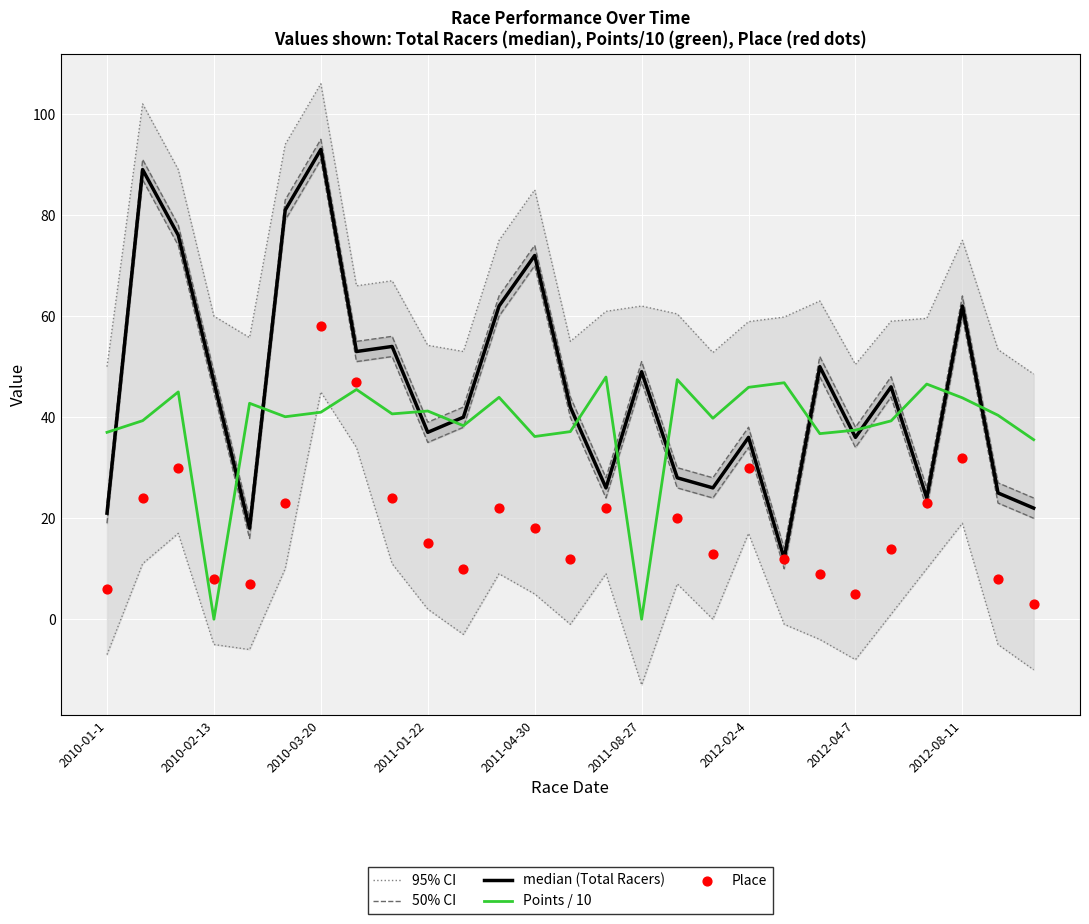

Which series has the largest Y range (max minus min)?

Total Racers